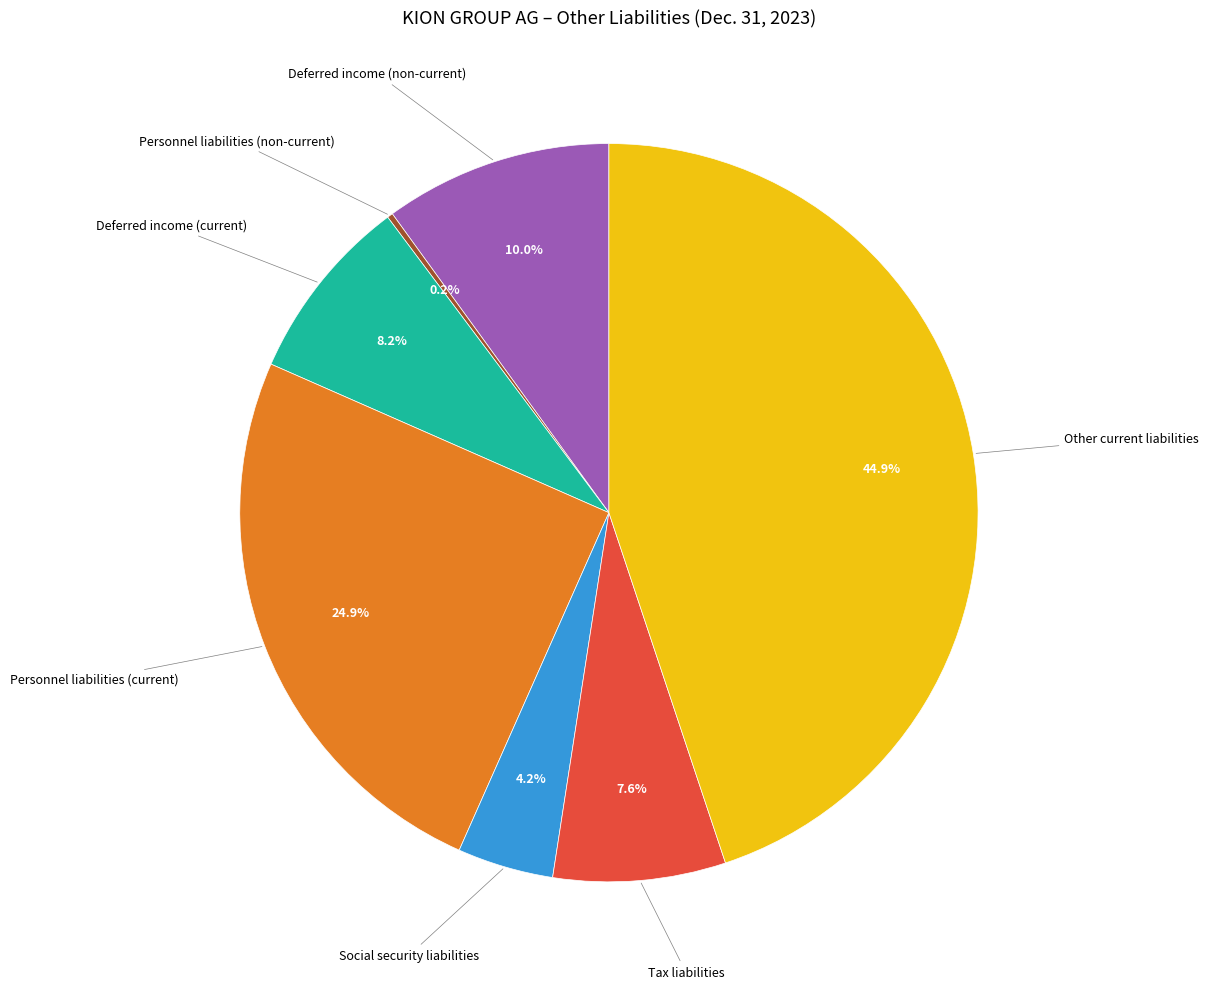

Is there a majority slice in this chart?

No